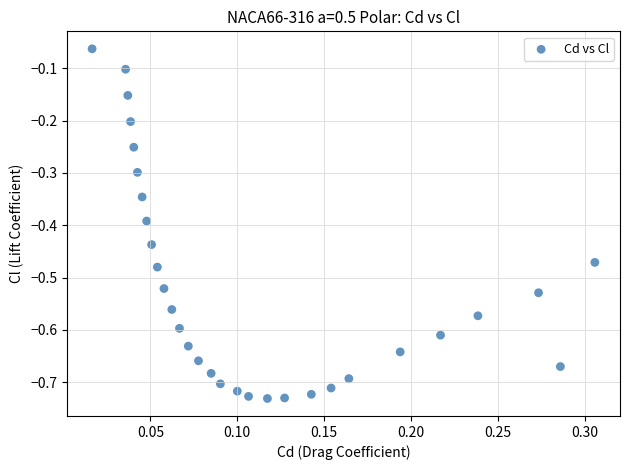

What is the range of Y values (max minus min)?

0.7